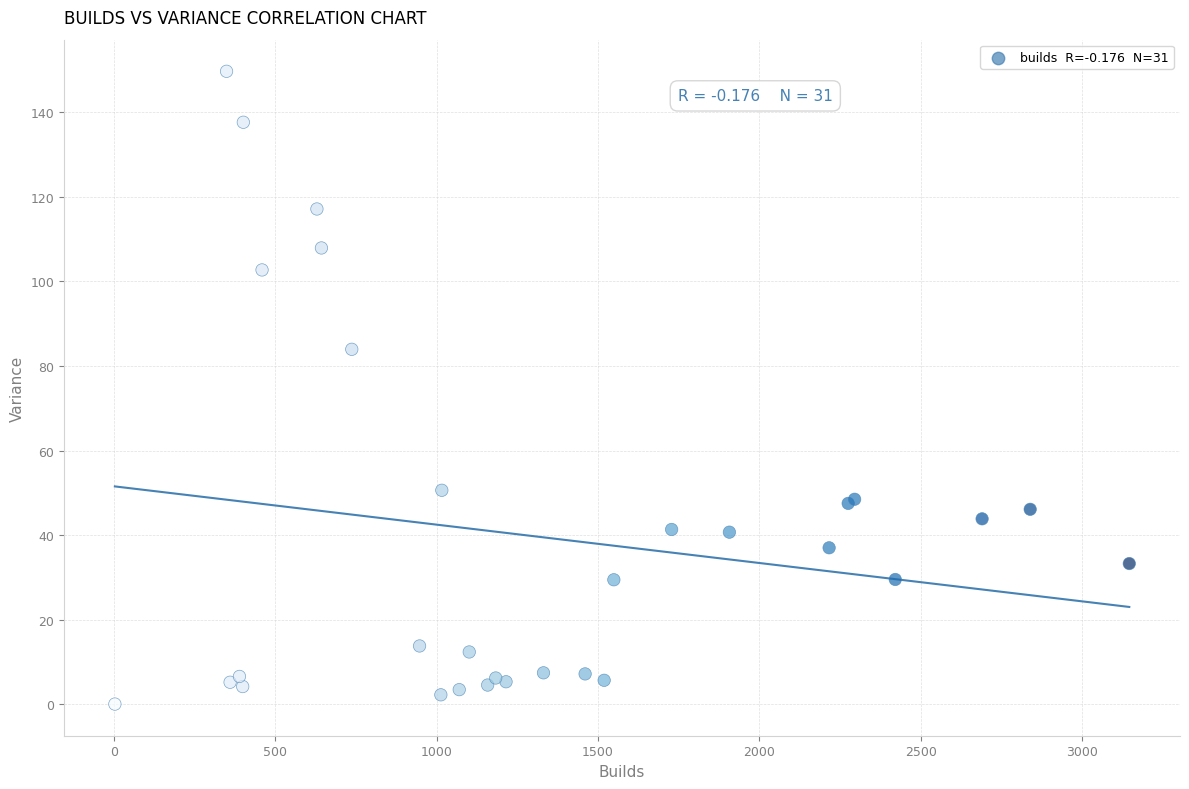

What Y value in the scatter plot is closest to 74?

84.0